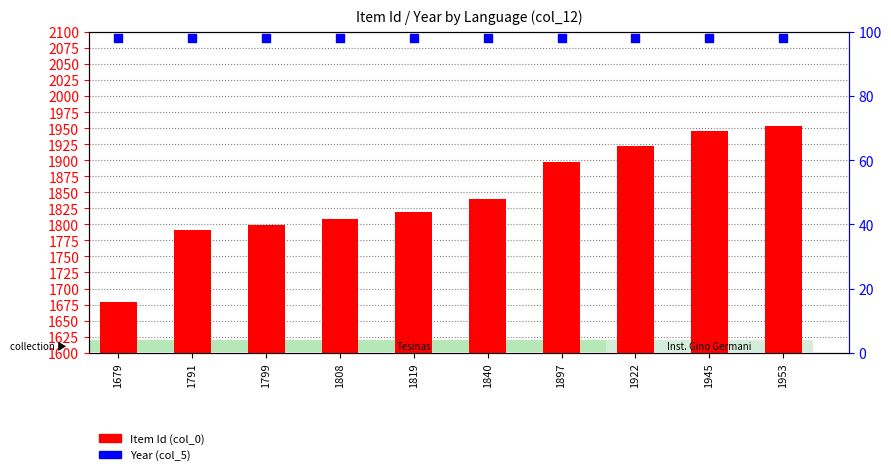

Which series has the largest total across all categories?

Item Id